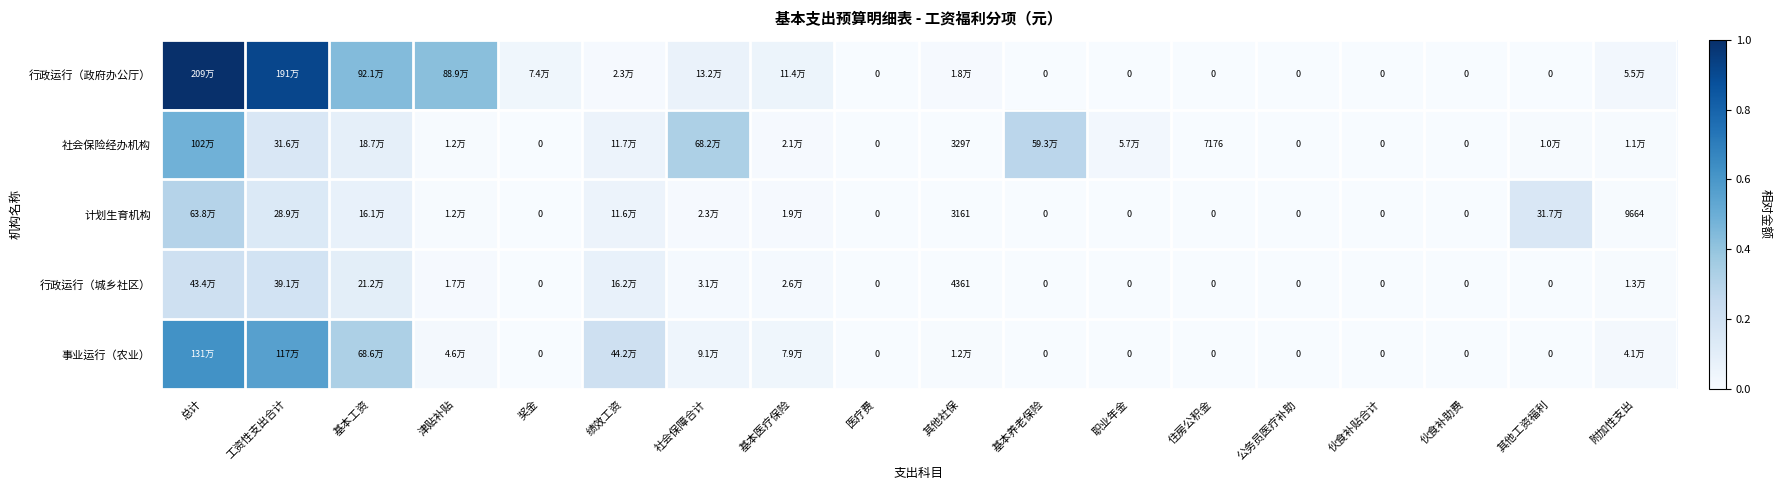

How many data points in 事业运行（农业） are above 0?

9